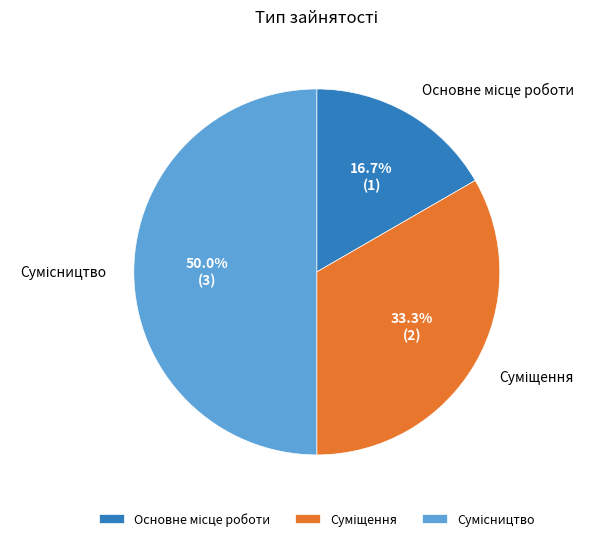

Does Сумісництво represent more than half of the total?

No